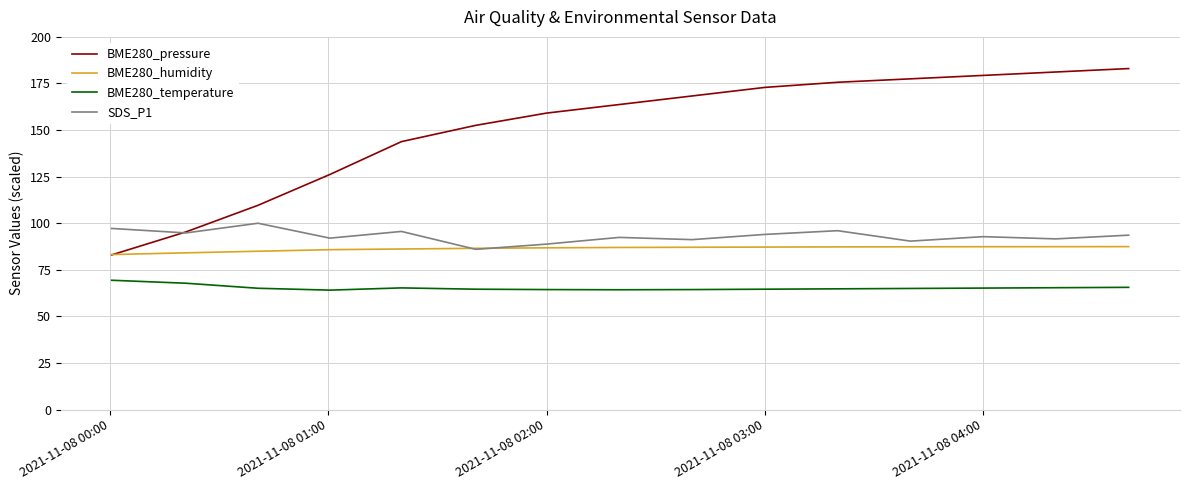

What is the greatest value displayed?

183.0